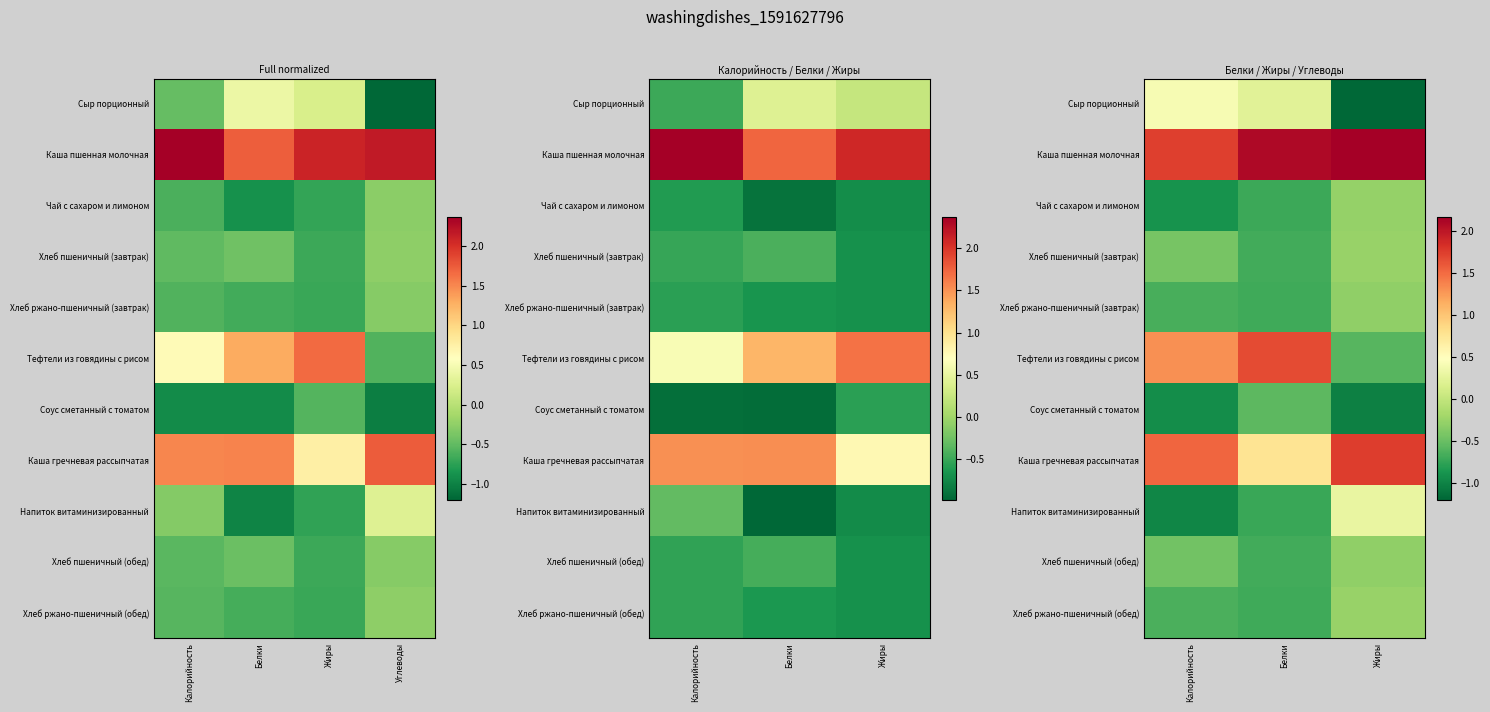

At how many categories does at least one series exceed 0?

3